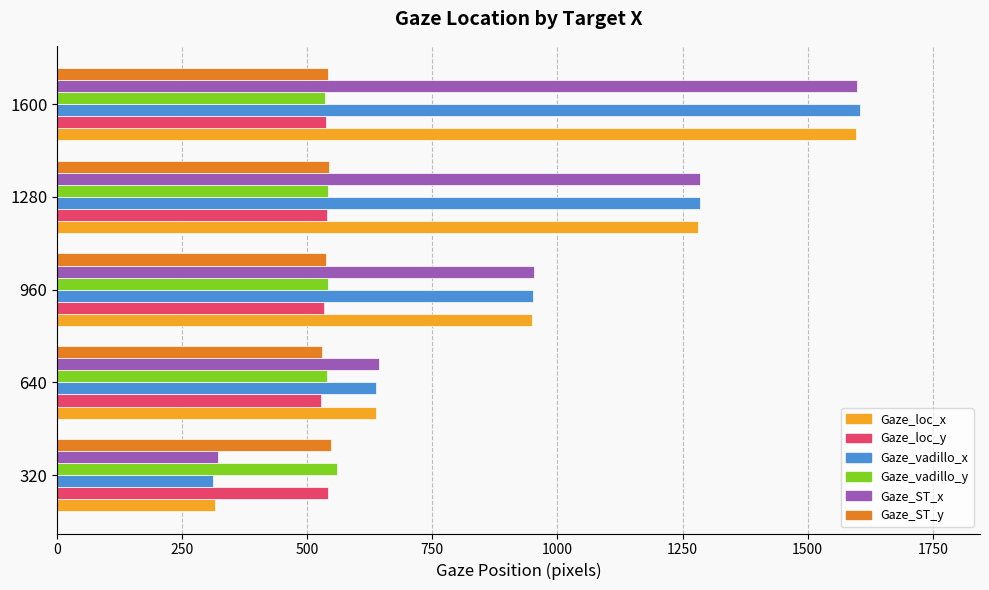

Which label corresponds to the largest value in the chart?

1600